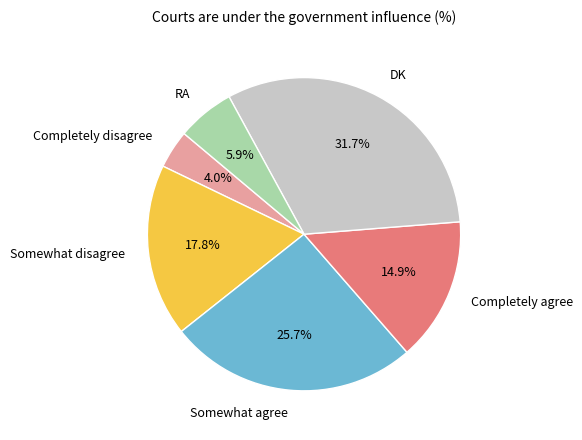

Combined, do Completely disagree and Completely agree account for over 50%?

No